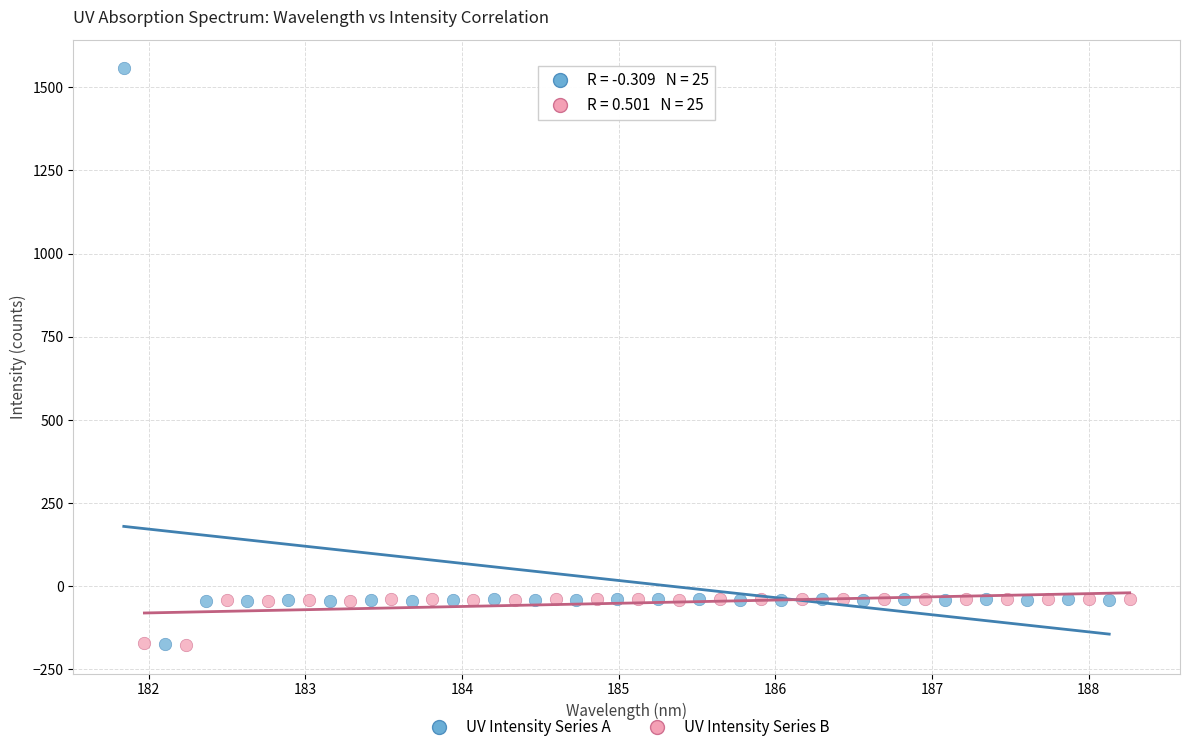

Which series has the widest spread of Y values?

UV Intensity Series A